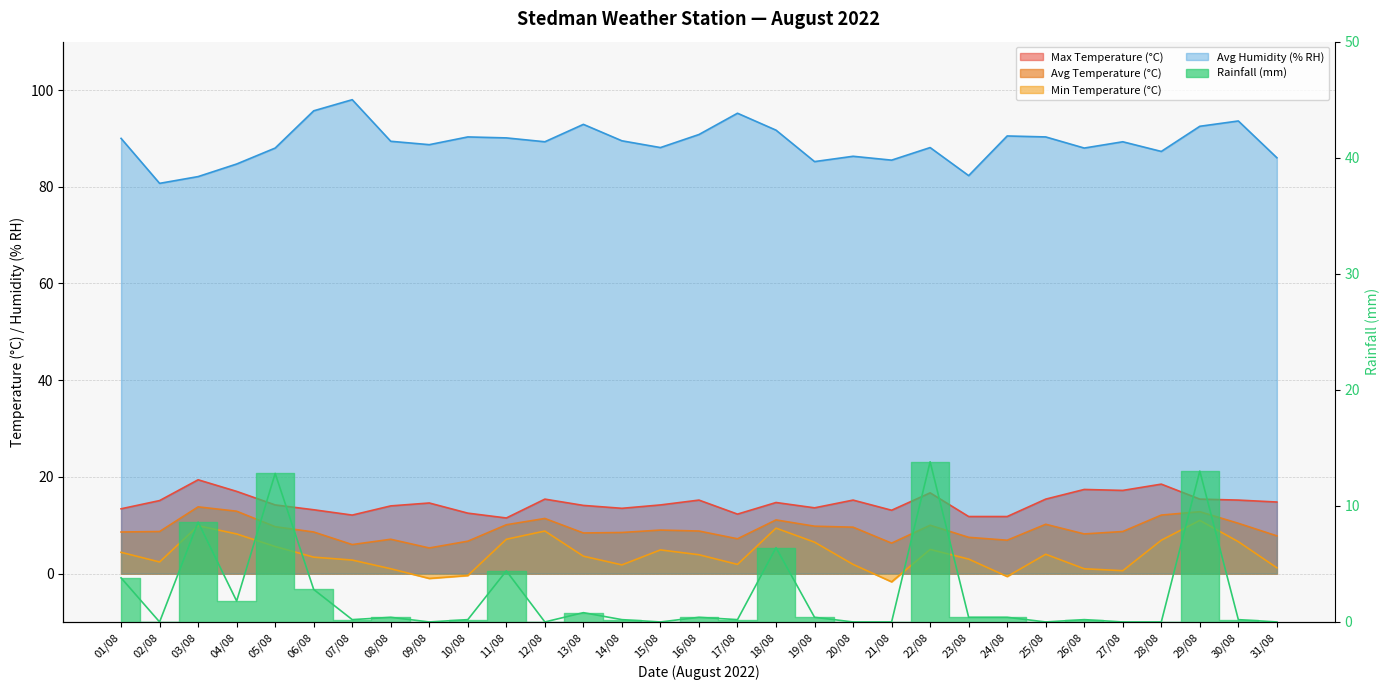

What is the label of the 4th point from the right?

28/08